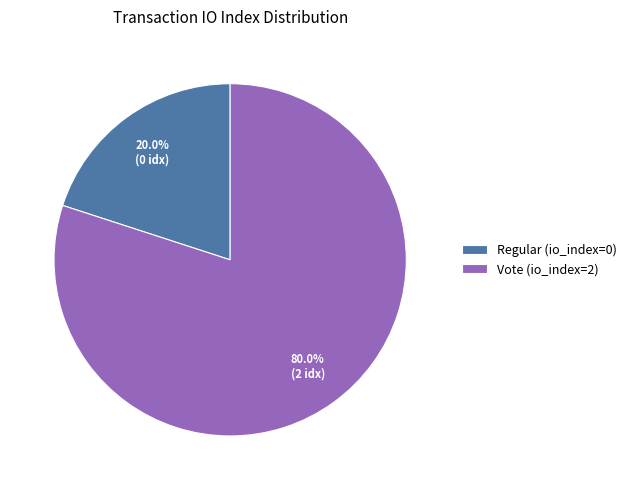

What is the smallest slice in the pie chart?

Regular (io_index=0)